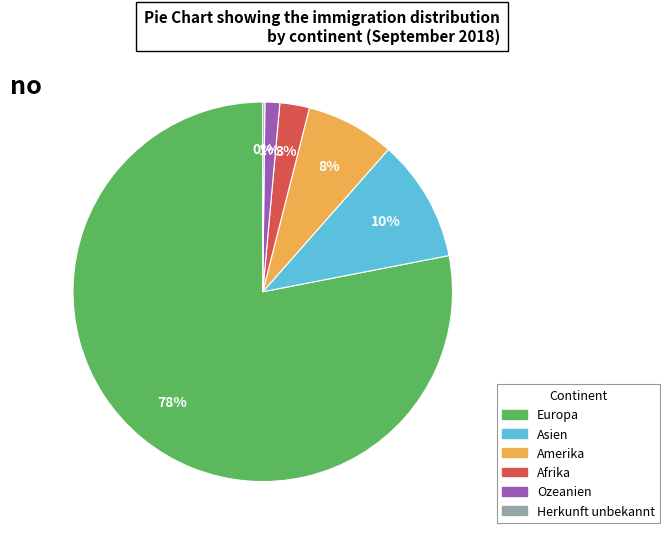

Which has a higher value, Amerika or Afrika?

Amerika